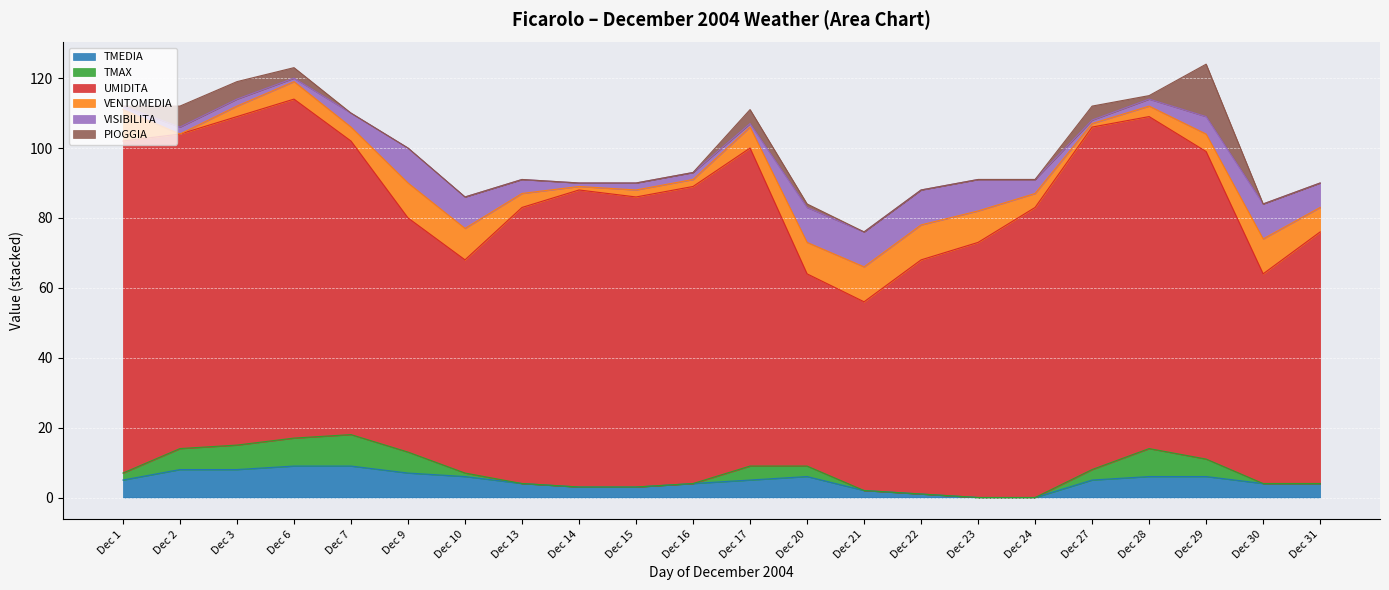

Is it true that VISIBILITA equals 1 at 29?

False